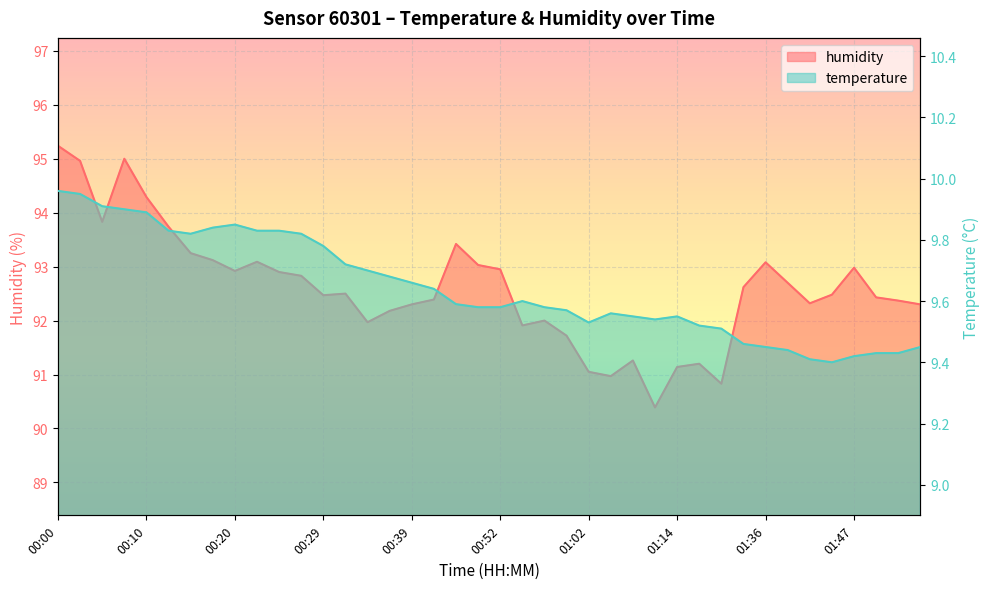

The humidity series shows 91.1 at 01:14. True or false?

True